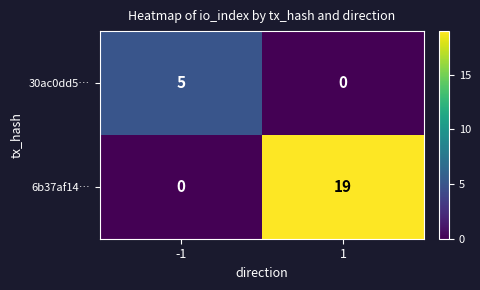

What is the total value across all series at -1?

5